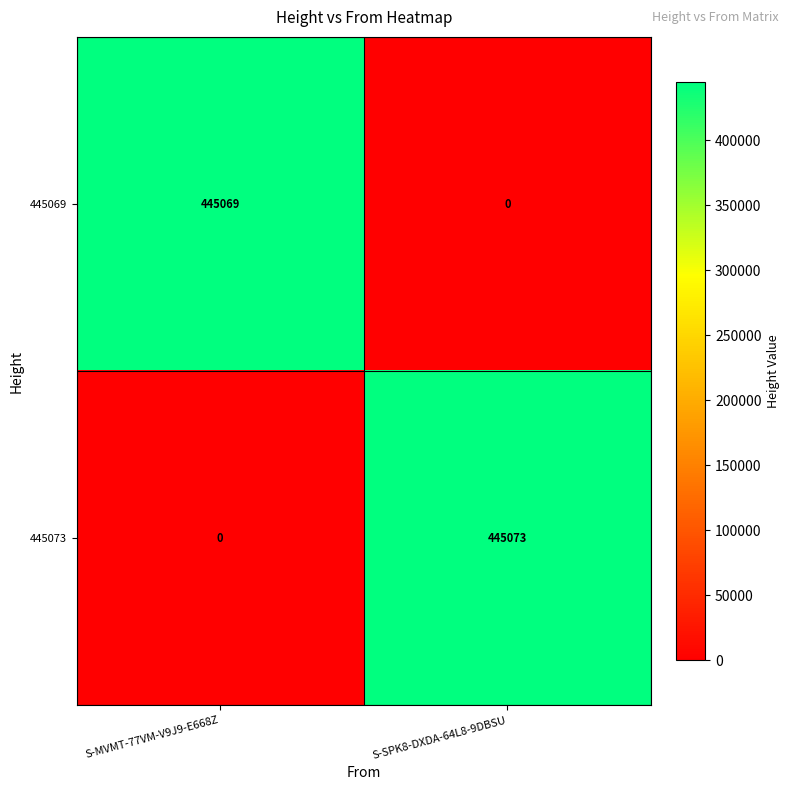

Rank the series by their maximum value, from highest to lowest.

445073, 445069